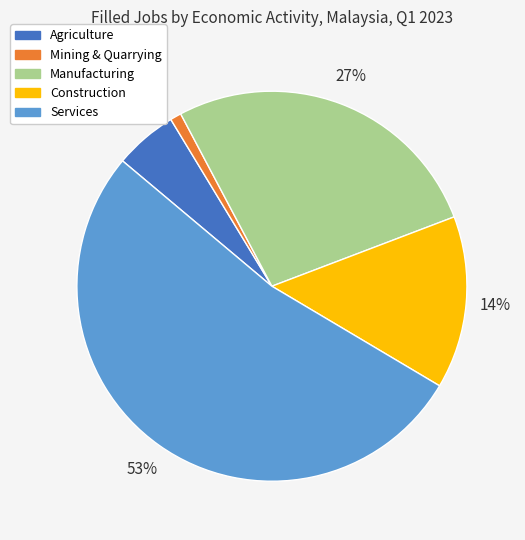

To the nearest percent, what is the difference between the Manufacturing and Mining & Quarrying slice percentages?

26%